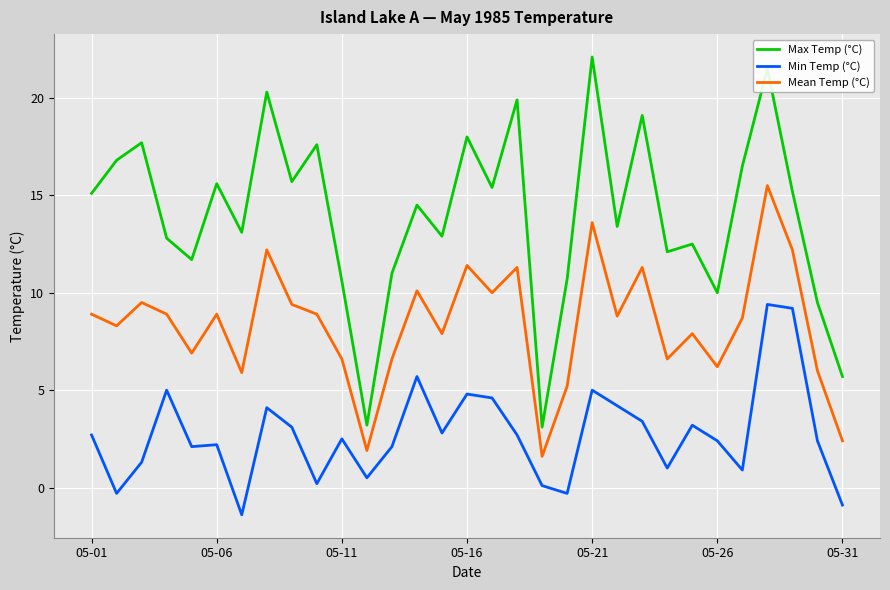

What is the greatest value displayed?

22.1